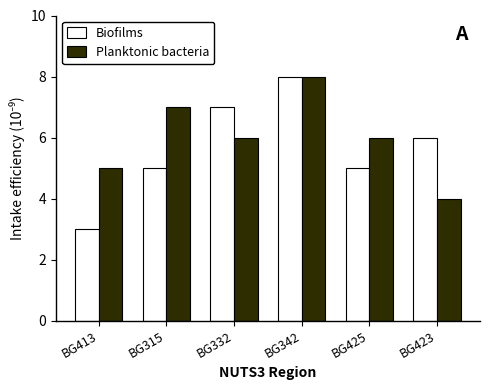

Which series changed the most between BG315 and BG425?

Planktonic bacteria